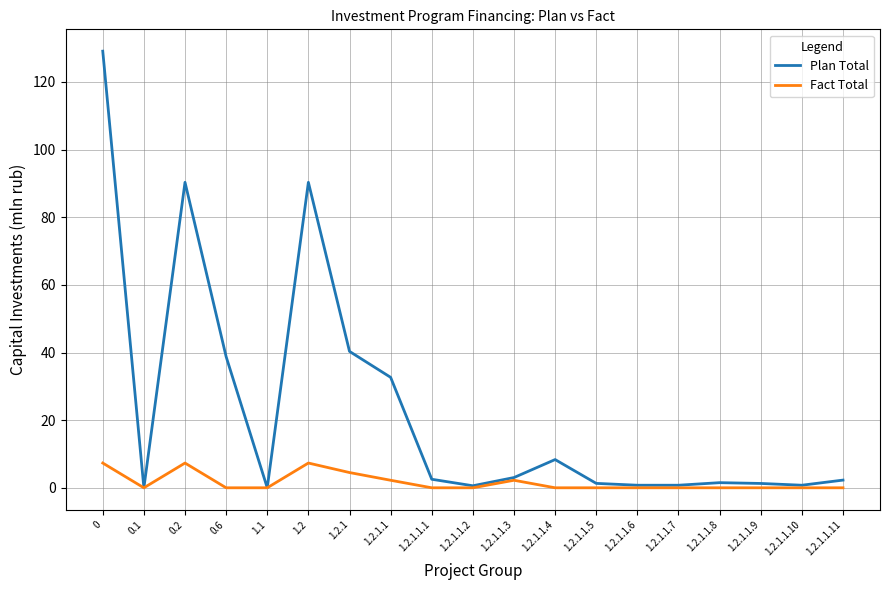

The Fact Total series shows 0.0 at 1.2.1.1.8. True or false?

True